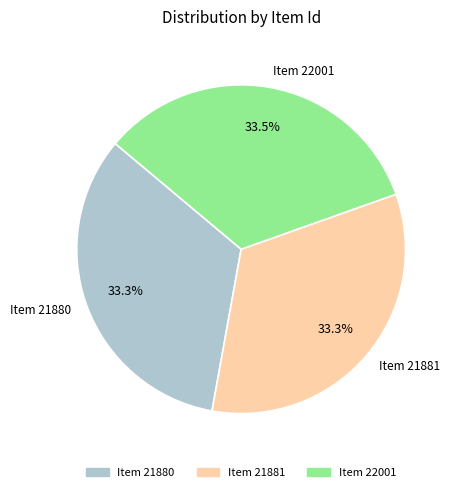

What percentage do Item 21881 and Item 21880 together represent?

66.5%